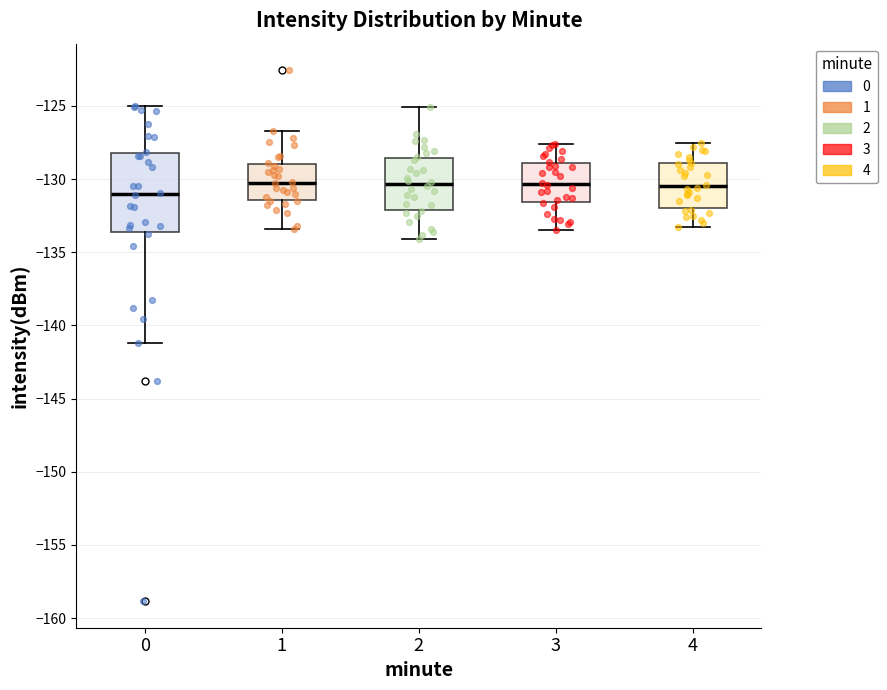

Reading left to right, read every box against the y-axis: the position of its median line, the range the box covers, and the ends of its whiskers. The values are not printed on the chart, so give them approximately, as read against the axis.

0: median -131.0, box -133.5 to -128.0, whiskers -141.0 to -125.0
1: median -130.0, box -131.5 to -129.0, whiskers -133.5 to -126.5
2: median -130.5, box -132.0 to -128.5, whiskers -134.0 to -125.0
3: median -130.5, box -131.5 to -129.0, whiskers -133.5 to -127.5
4: median -130.5, box -132.0 to -129.0, whiskers -133.5 to -127.5